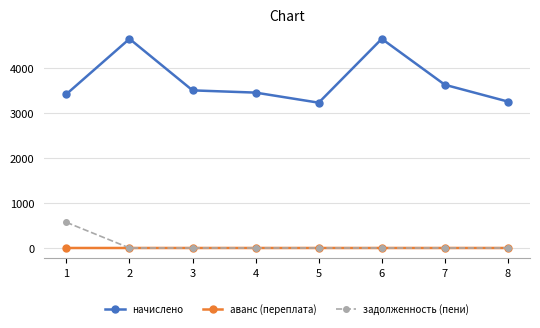

What is the maximum value for начислено?

4636.8